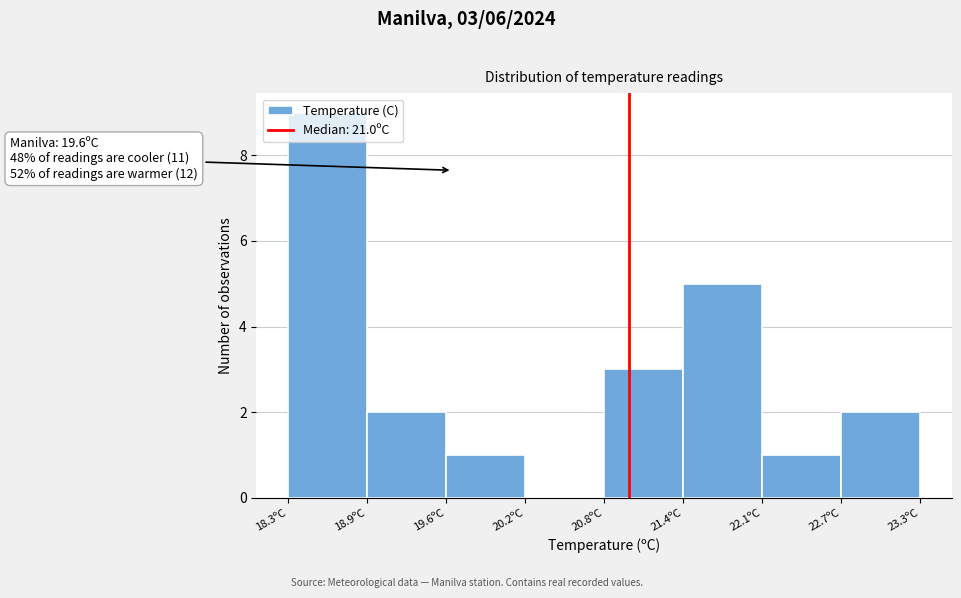

Over which range of the x-axis is the bar tallest?

18.3 to 18.9